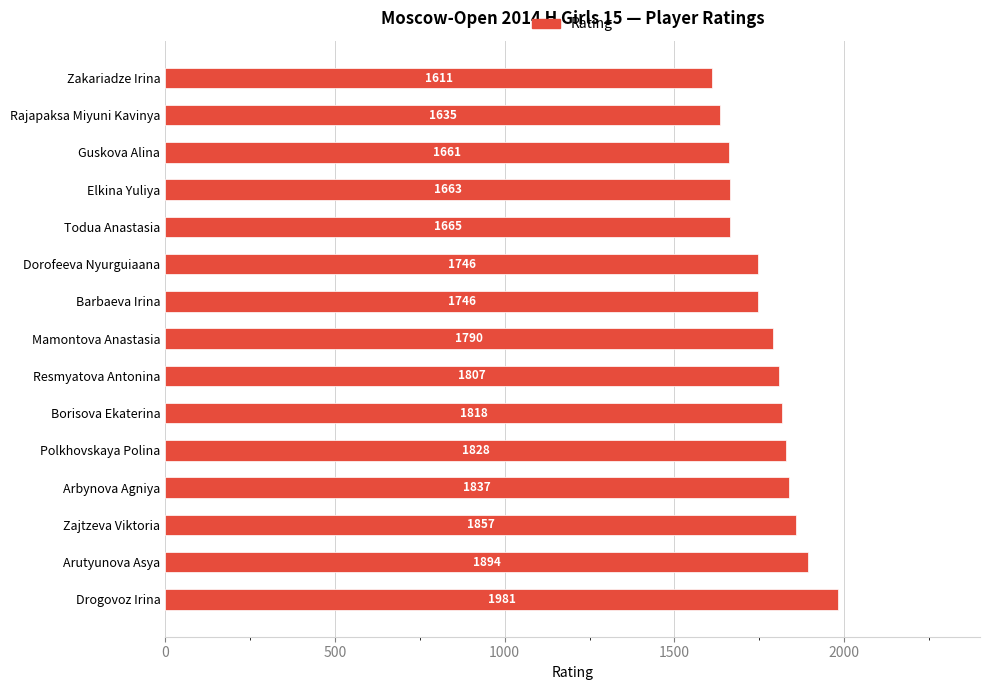

What is the difference between the maximum and minimum values?

370